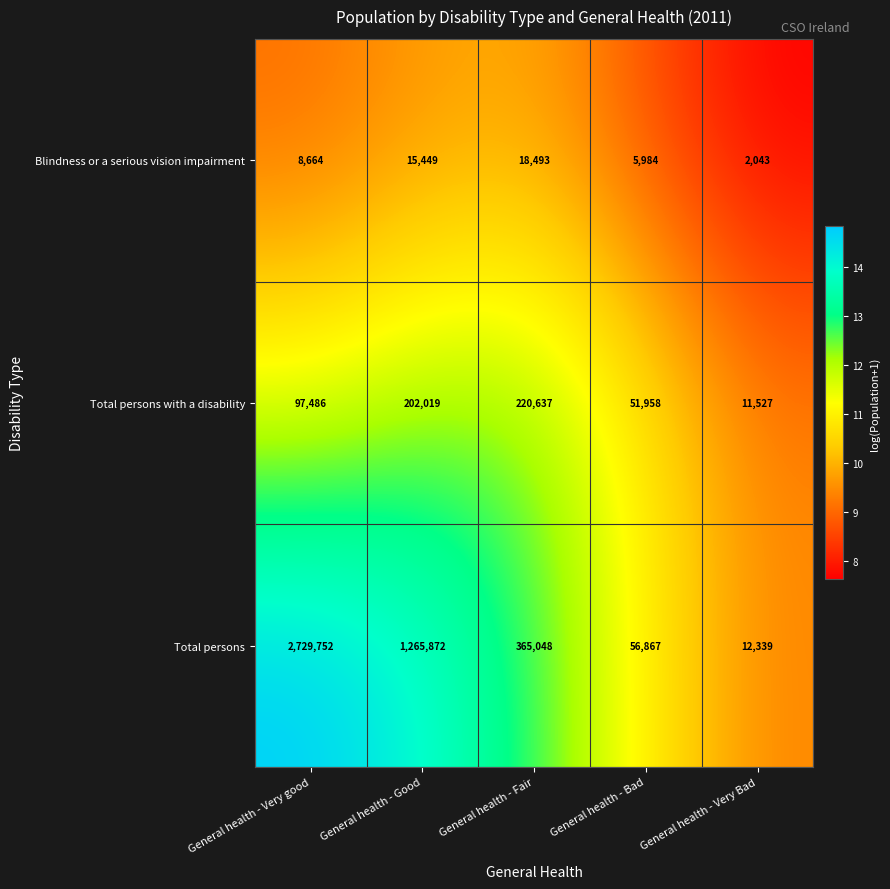

At General health - Fair, list the series in order from smallest to largest.

Blindness or a serious vision impairment, Total persons with a disability, Total persons